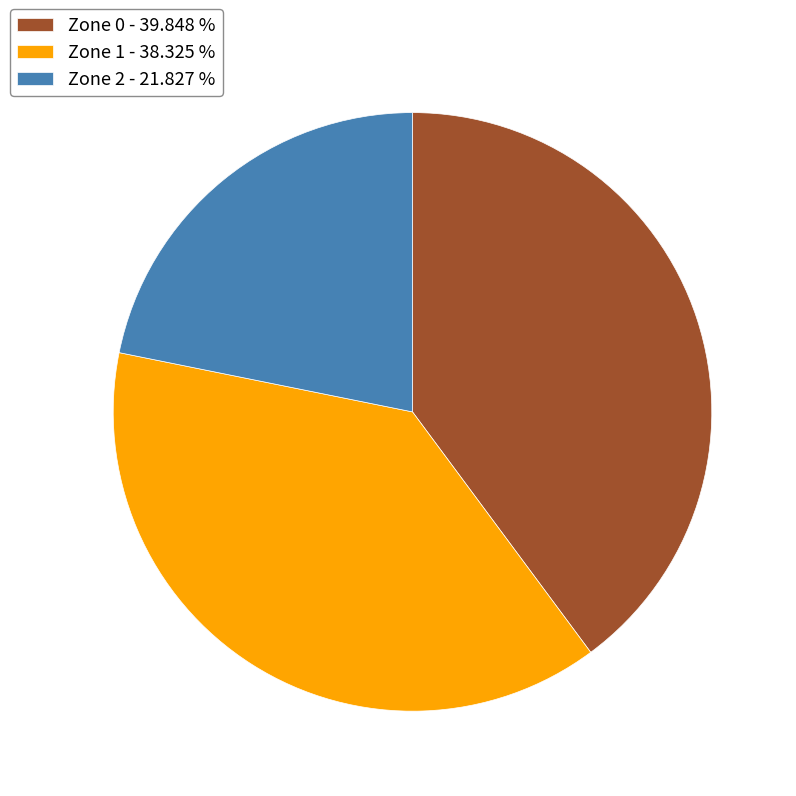

Is there a majority slice in this chart?

No